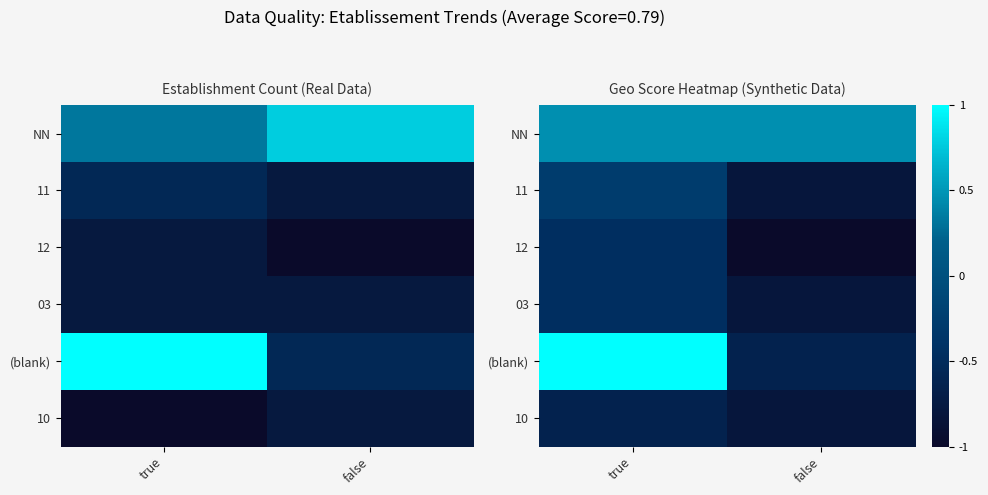

What is the sum of the 03 values at true and false?

-1.3